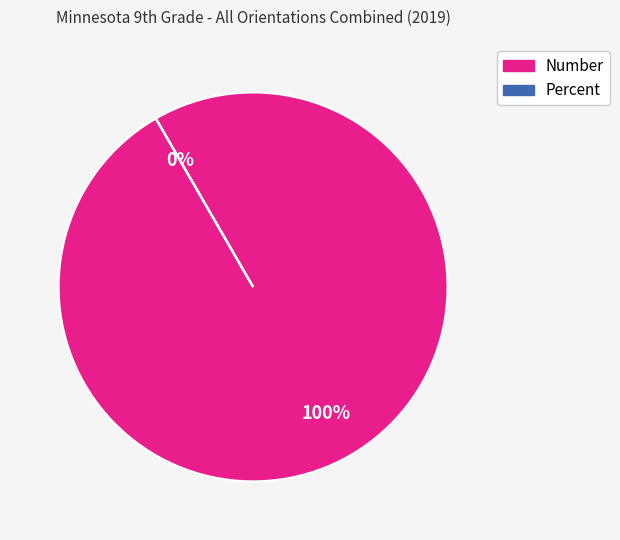

To the nearest percent, what is the average slice percentage?

50%